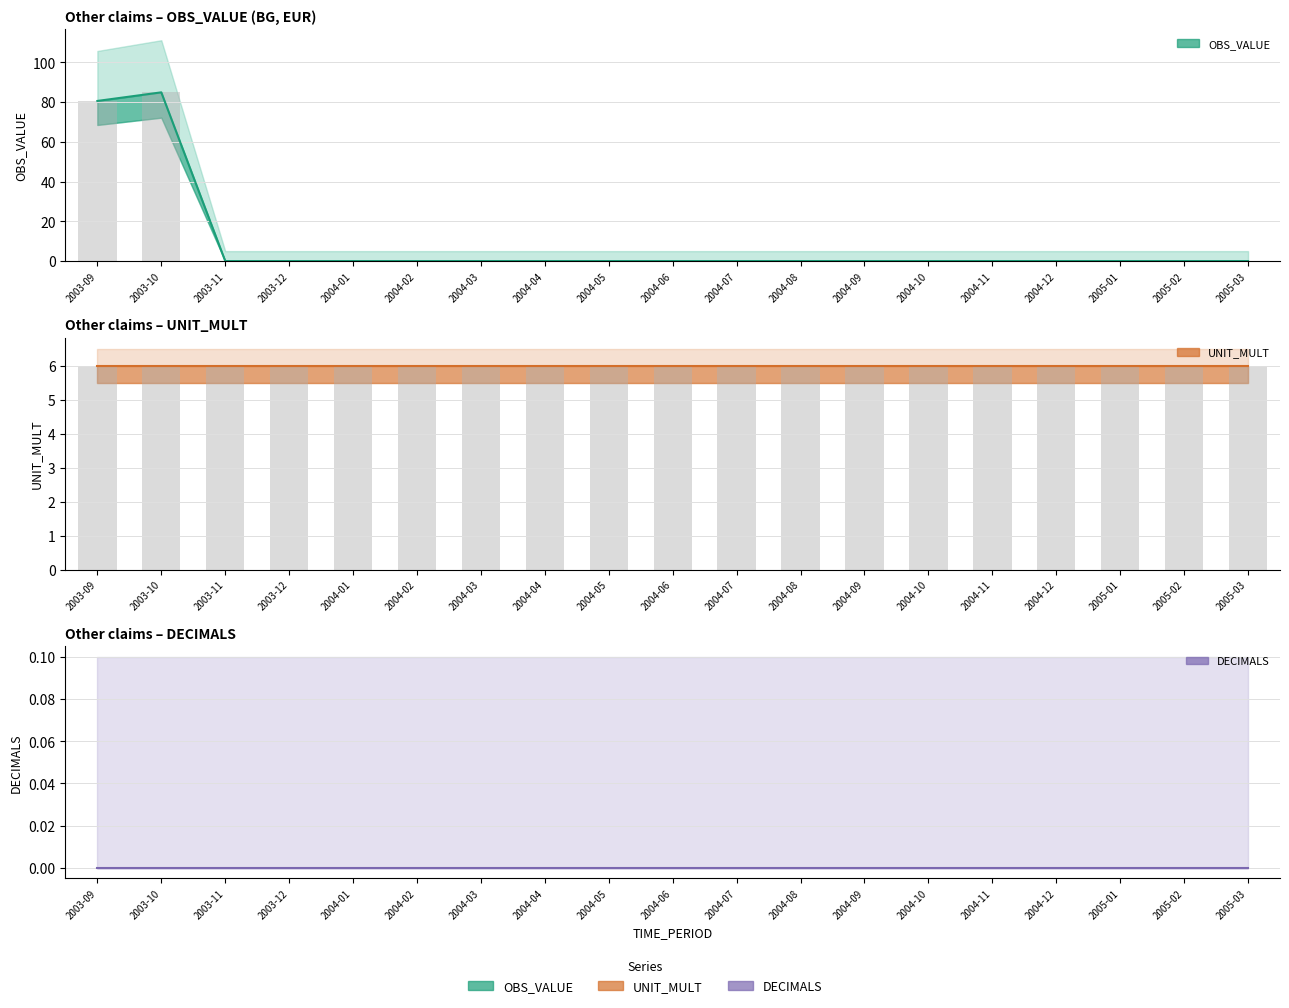

Is the value of UNIT_MULT at 2004-10 greater than the value of OBS_VALUE at 2004-11?

Yes